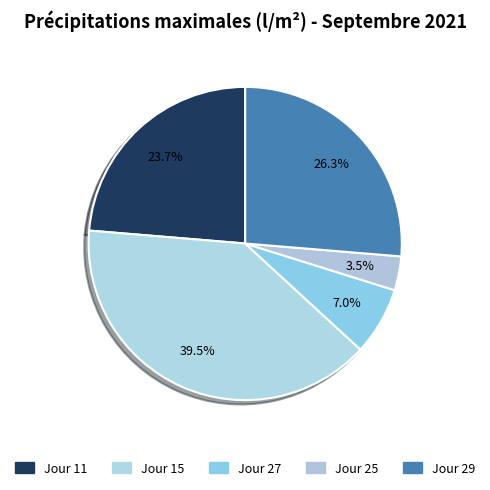

What percentage do Jour 15 and Jour 25 together represent?

43.0%